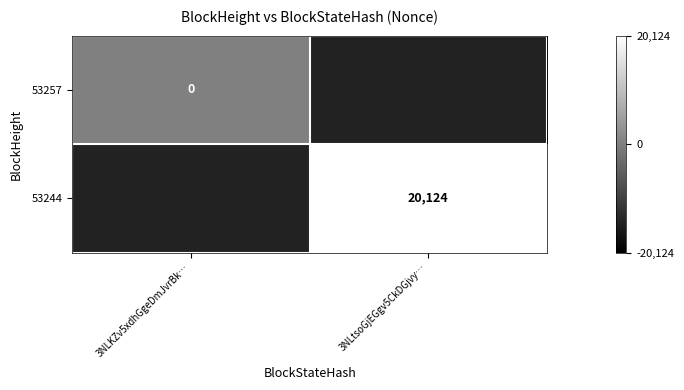

Which label corresponds to the smallest value in the chart?

3NLKZv5xdhGgeDmJvrBk…